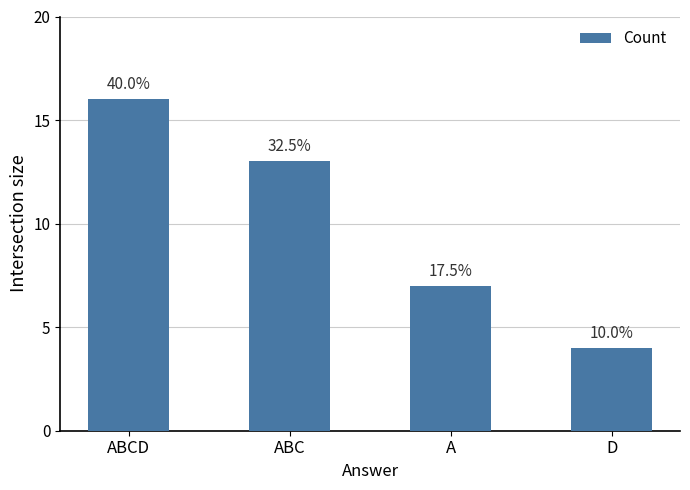

How many bars are there in total?

4